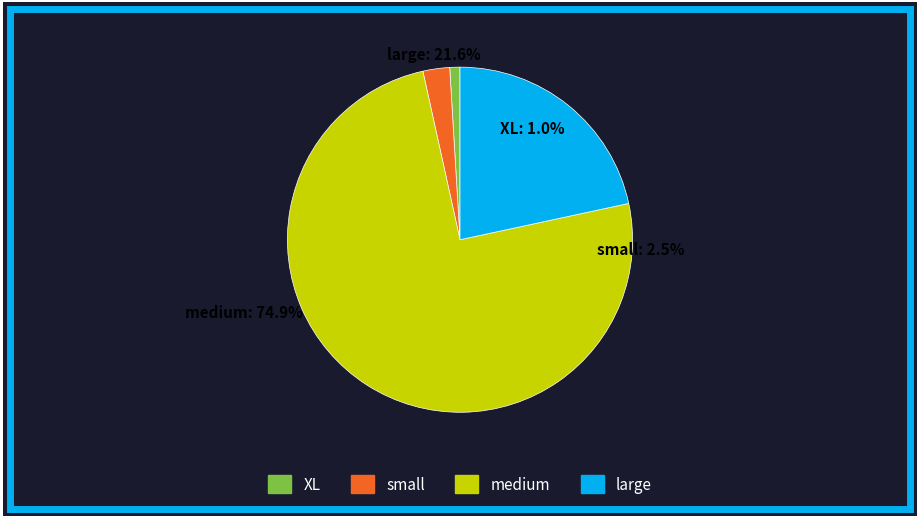

Does Беспроводной 2D сканер account for over 50% of the chart?

No